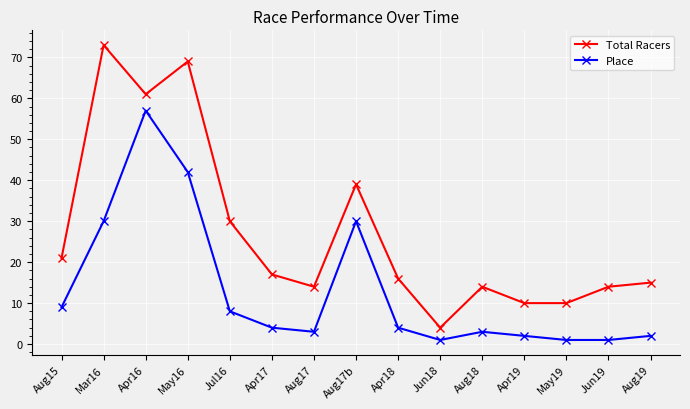

What position from the right is Apr18?

7